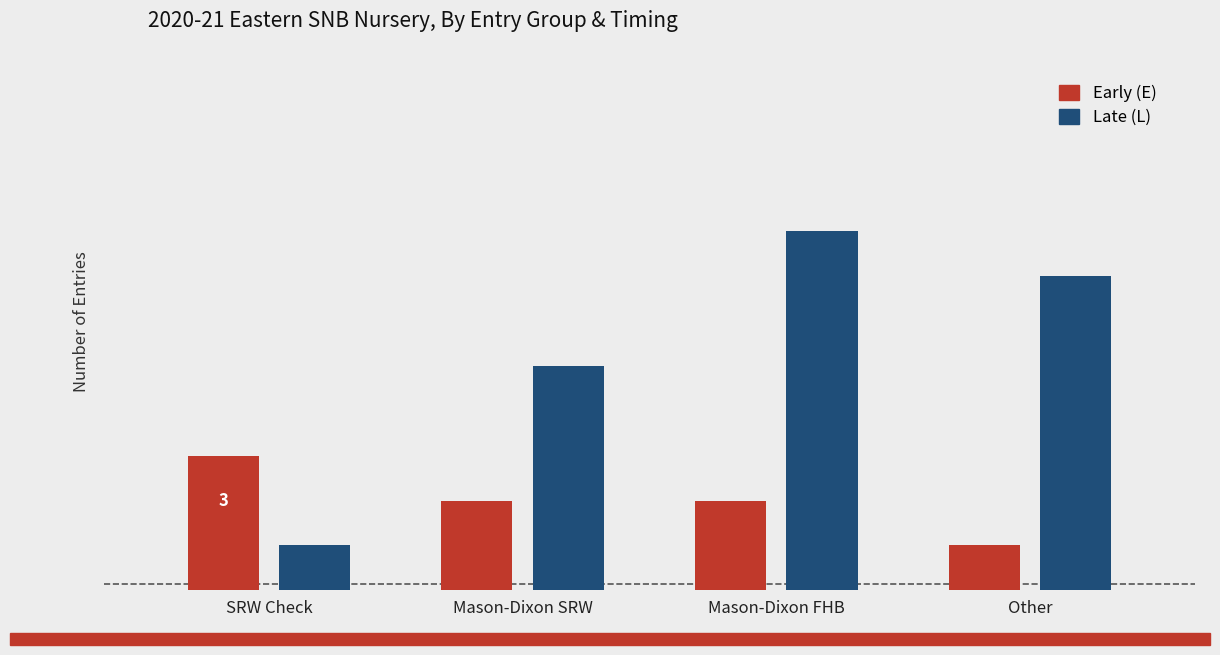

What are all the series names shown in the legend?

Early (E), Late (L)